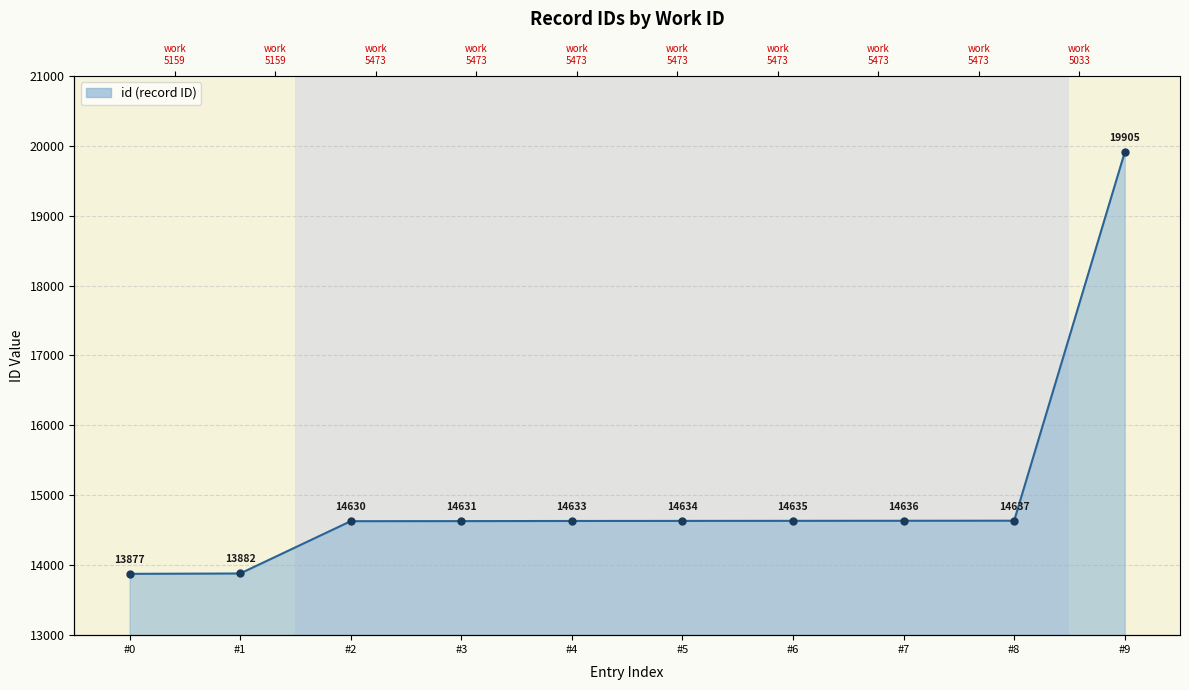

Which has a higher value, 5473 or 5473?

5473